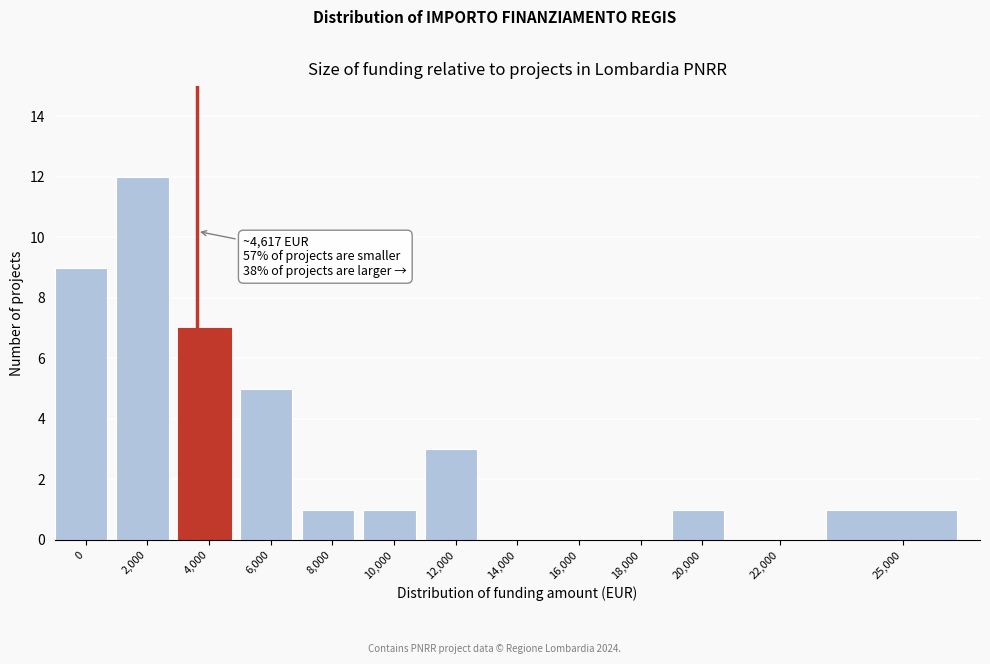

Reading left to right, list all the values displayed in this chart.

0=9	2,000=12	4,000=7	6,000=5	8,000=1	10,000=1	12,000=3	14,000=0	16,000=0	18,000=0	20,000=1	22,000=0	25,000=1